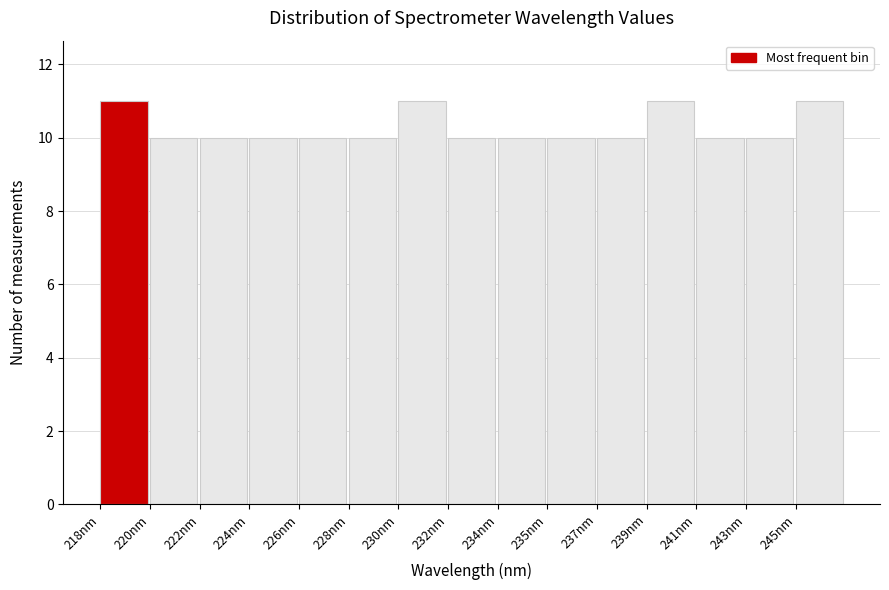

Reading left to right, transcribe all the data shown in this chart.

11	10	10	10	10	10	11	10	10	10	10	11	10	10	11